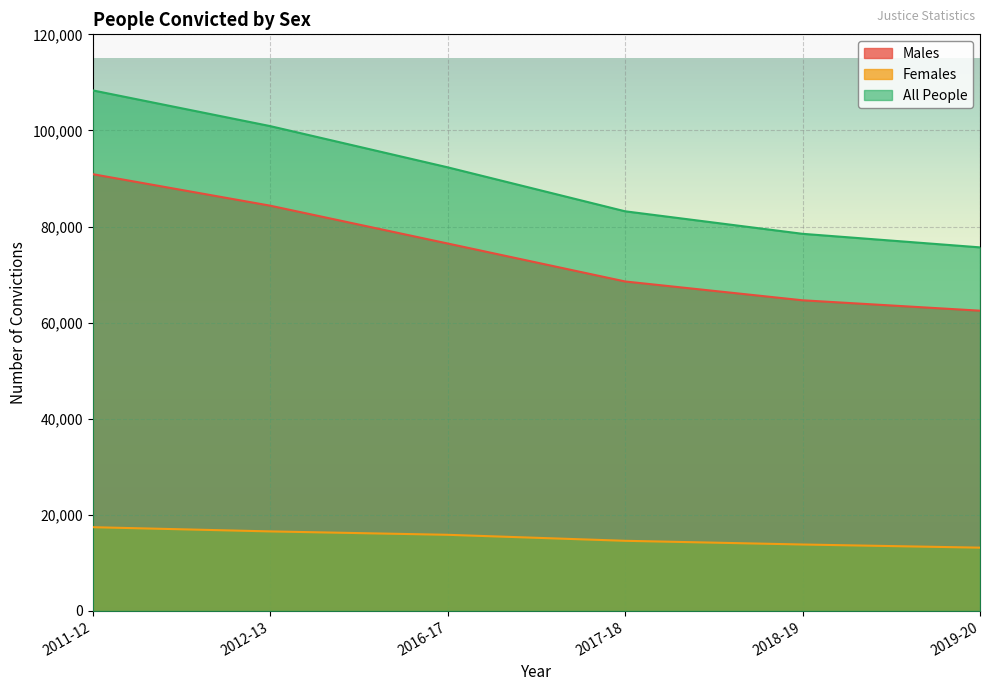

Which category has the lowest value across all series?

2019-20